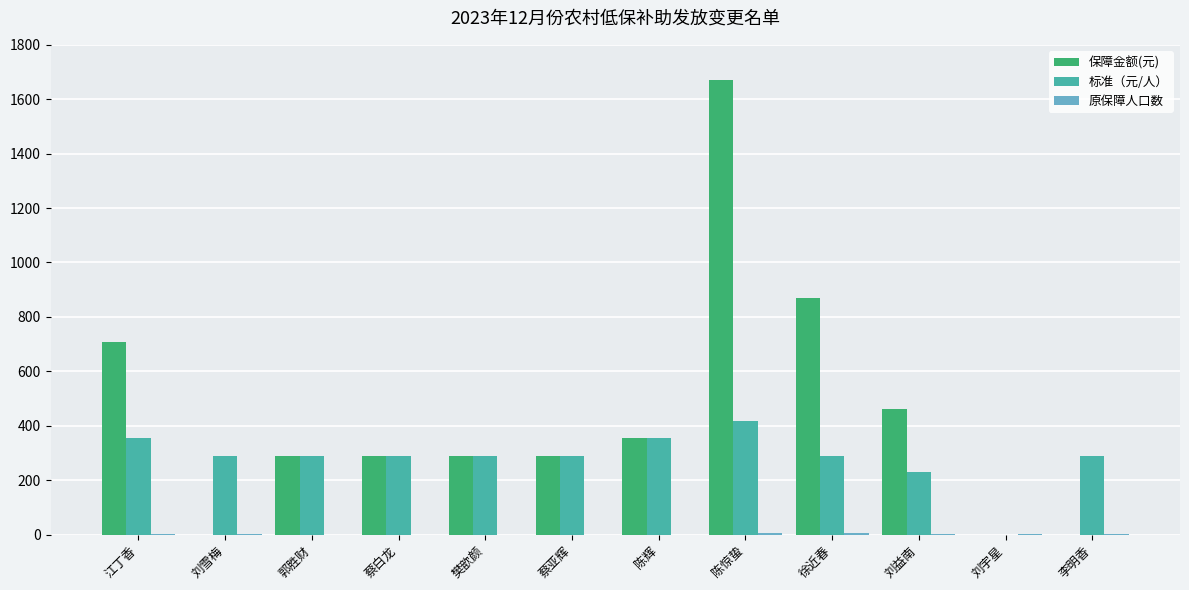

What is the sum of all 标准（元/人） values?

3387